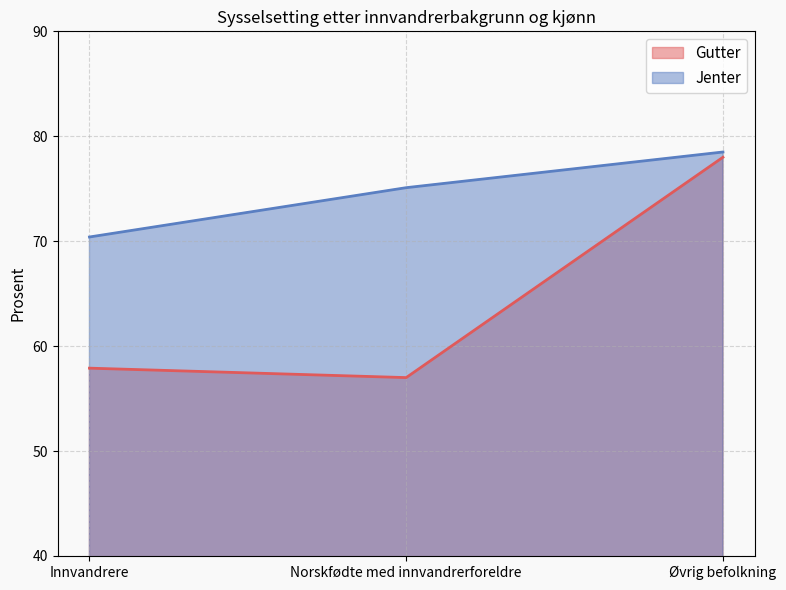

True or false: Gutter has a value of 57.9 at Innvandrere.

True